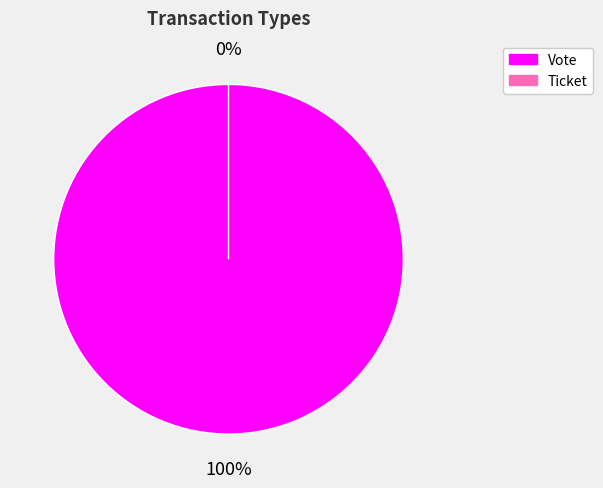

How many segments does this pie chart have?

2